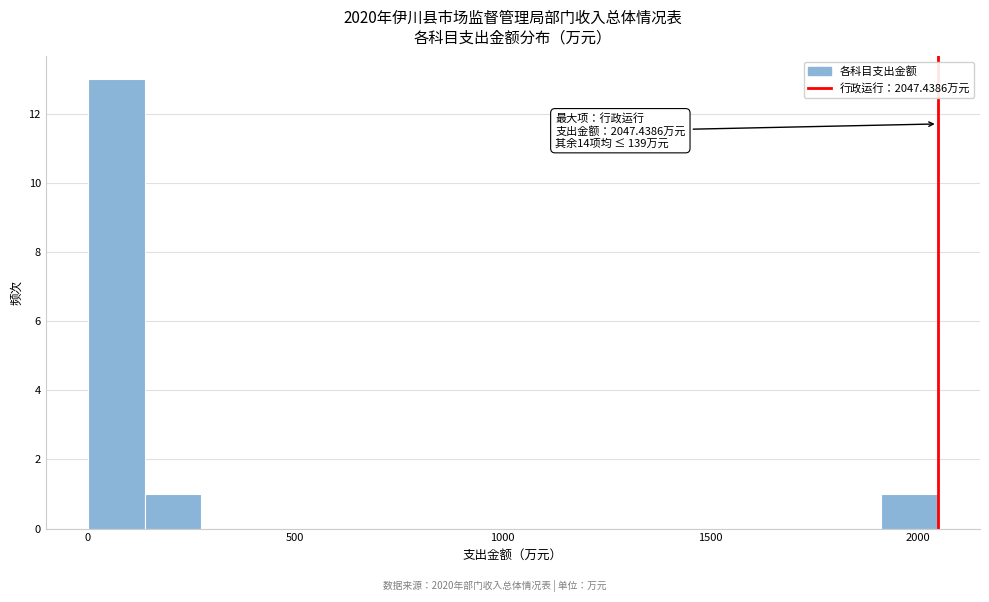

Around what value on the x-axis is the tallest bar? Give the approximate position of its centre, as read against the axis.

50